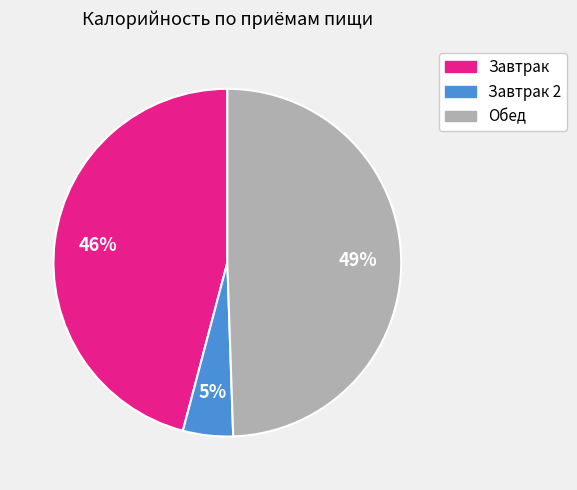

Is there a majority slice in this chart?

No